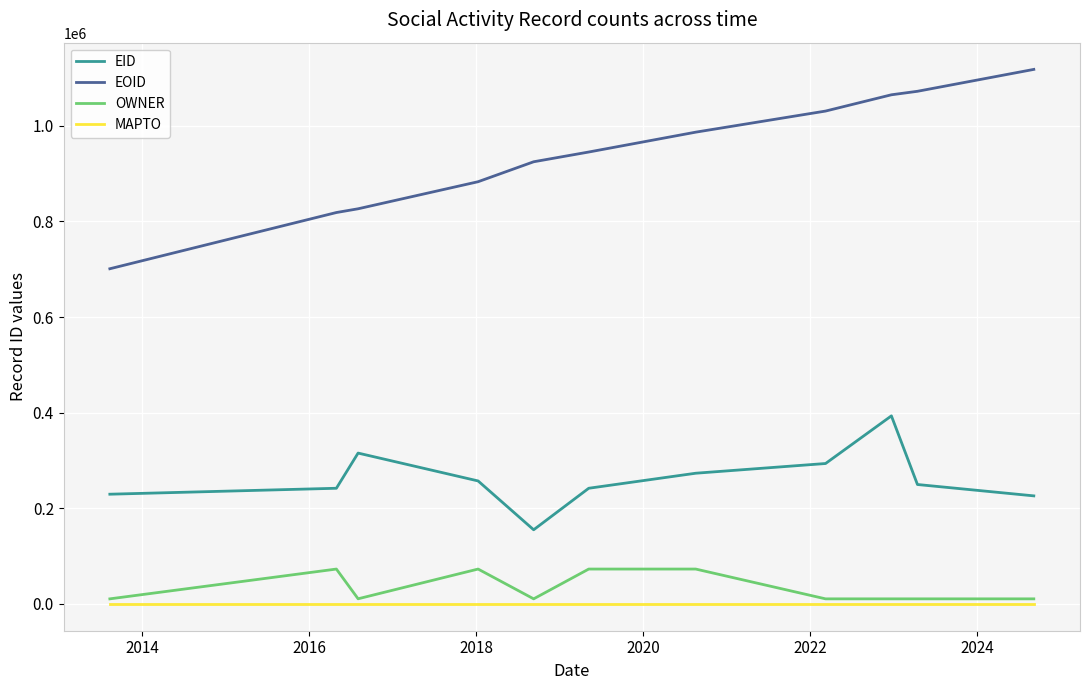

How many lines are shown in the chart?

4